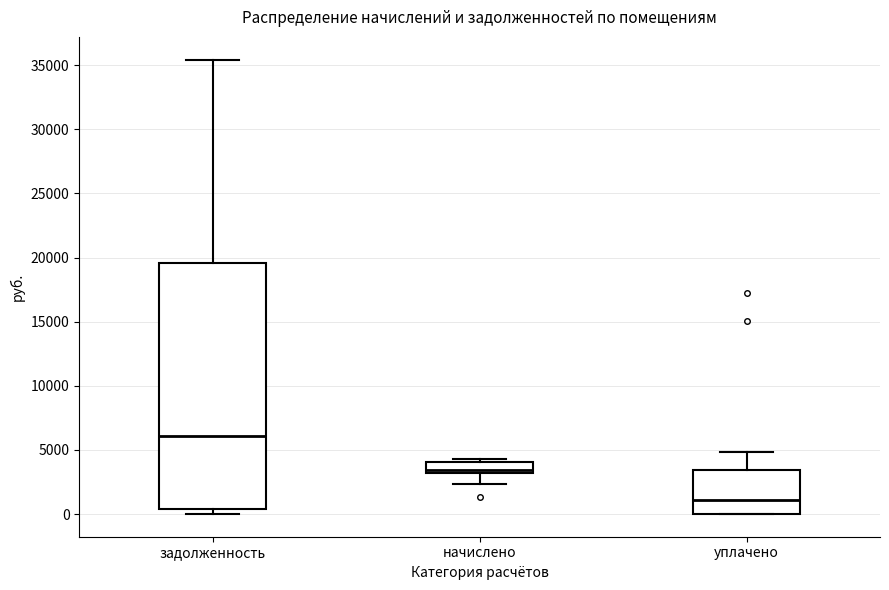

Which box has the lowest median line?

уплачено